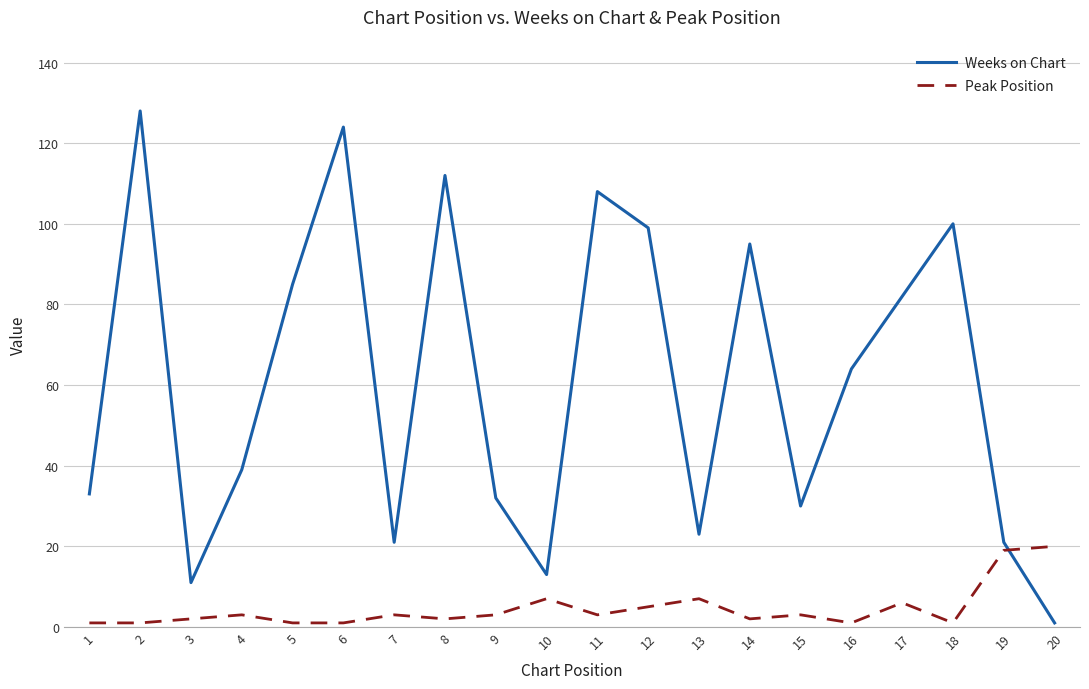

At which label does Weeks on Chart reach its minimum?

20